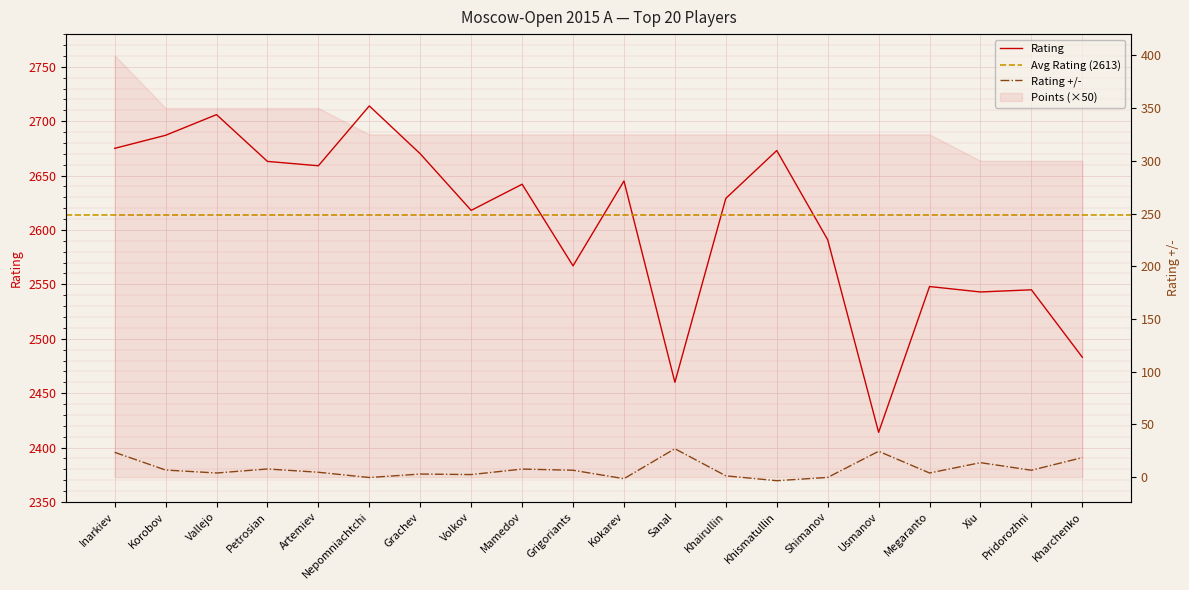

Which series has the largest range (max minus min)?

Rating